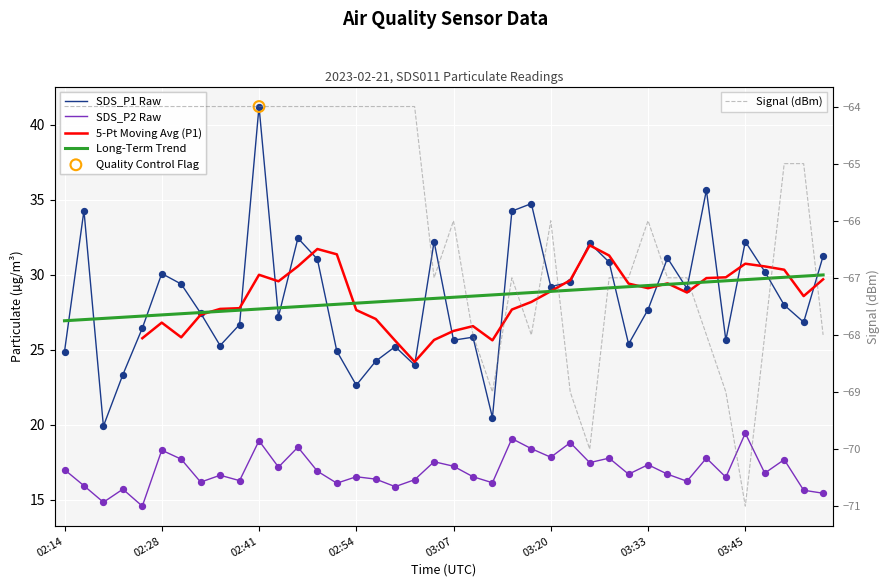

Which series has the largest Y range (max minus min)?

SDS_P1 Raw